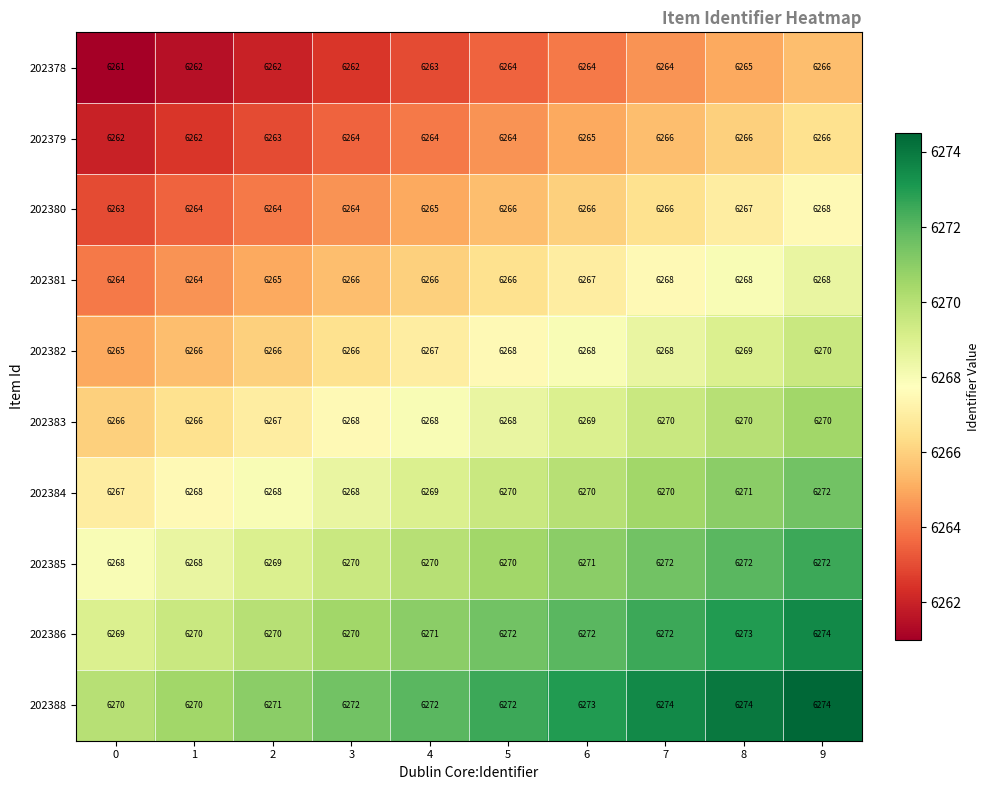

What is the sum of all 202386 values?

62713